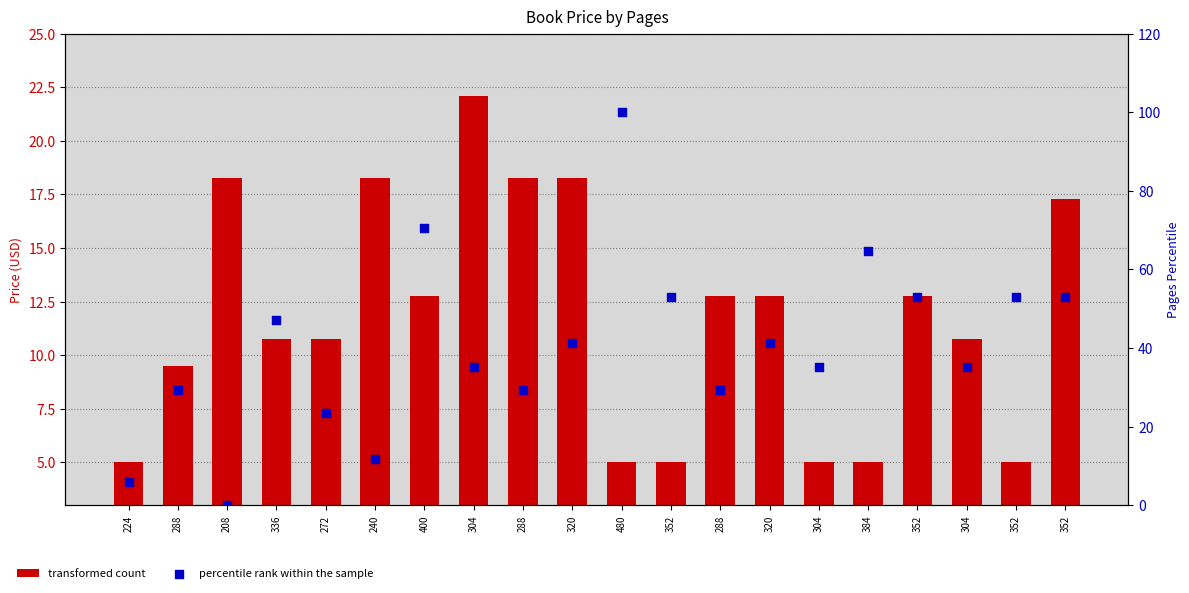

Which series contains the lowest Y value?

percentile rank within the sample